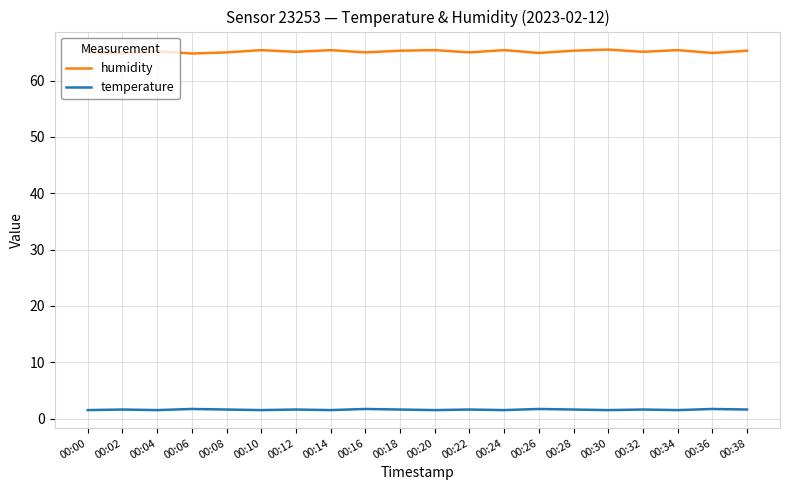

The humidity series shows 65.3 at 00:38. True or false?

True